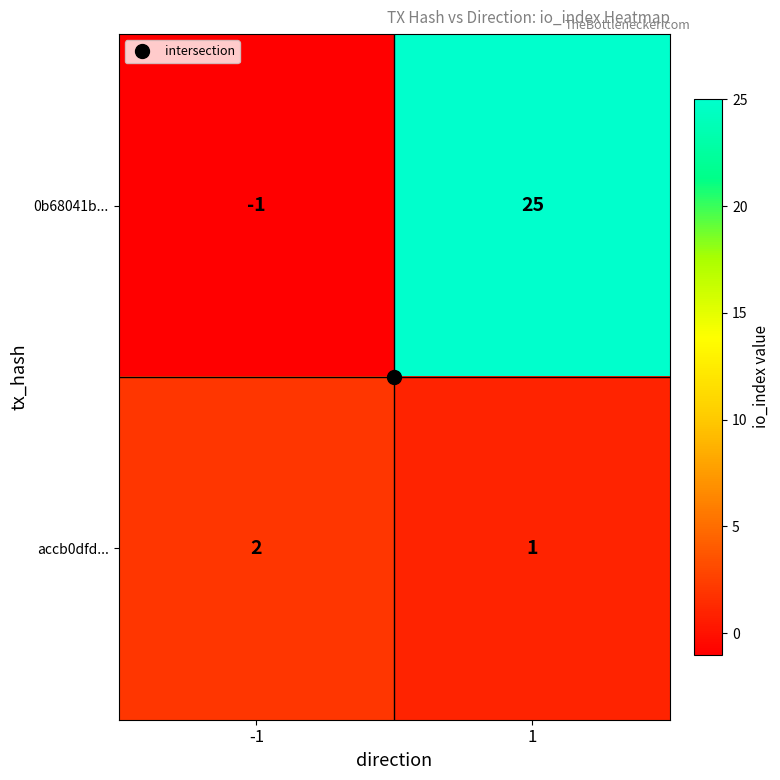

What is the sum of all accb0dfd... values?

3